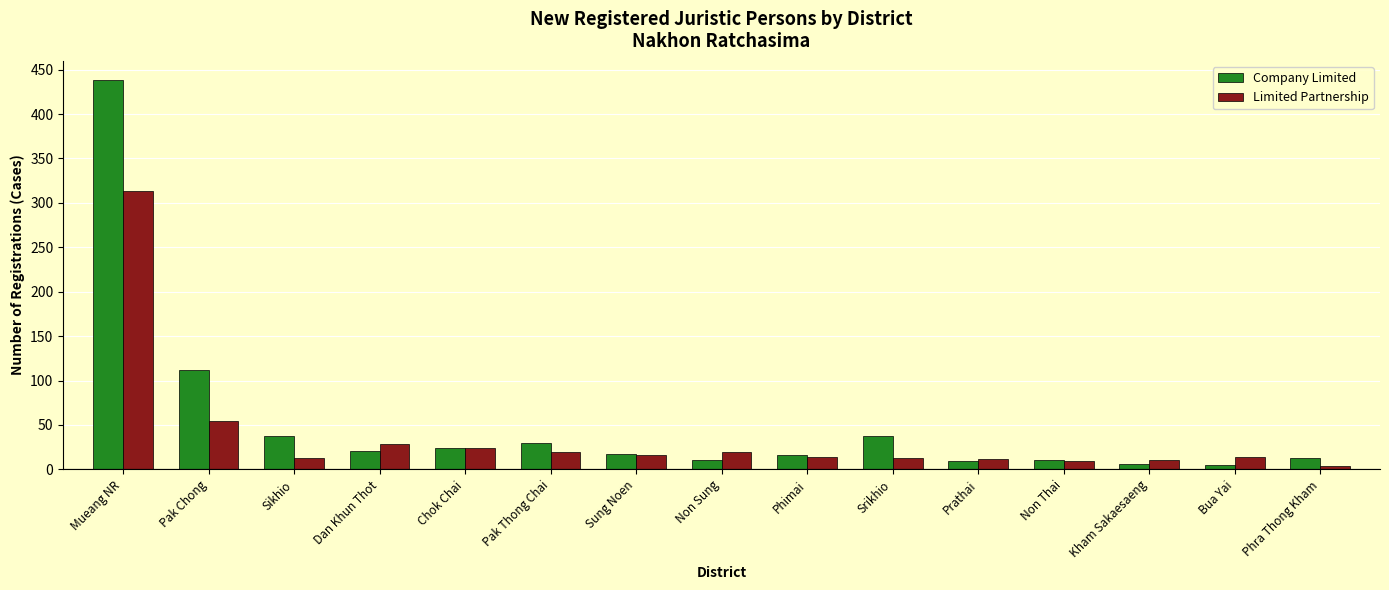

What is the maximum value shown in the chart?

438